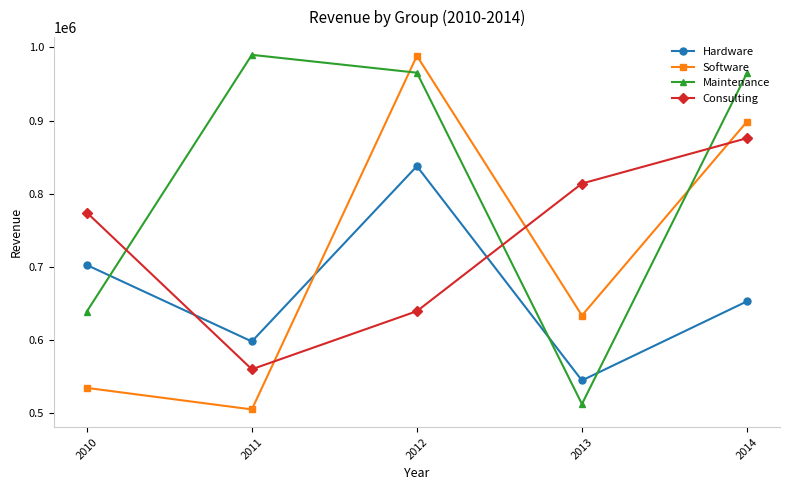

What is the sum of the Software values at 2012 and 2014?

1887021